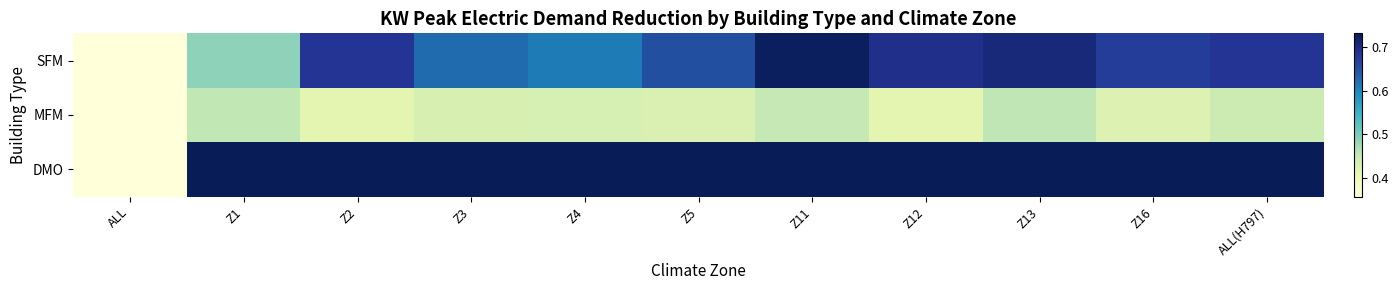

Which series has the widest spread of values?

DMO